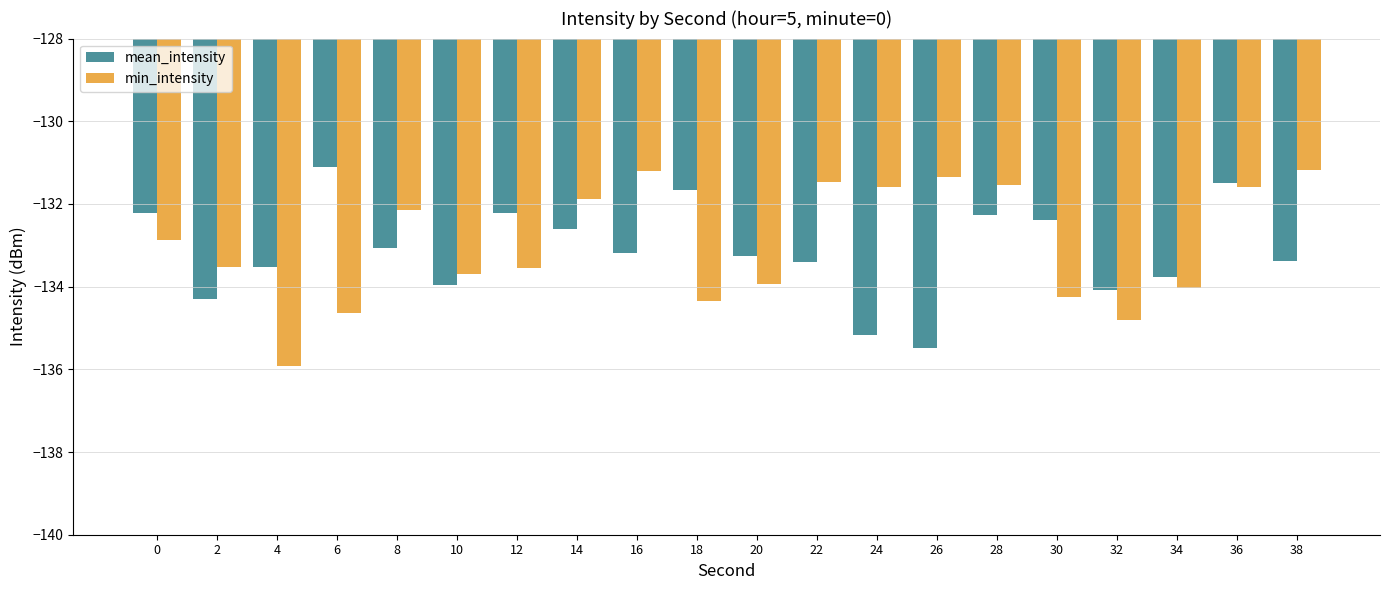

What is the value of the min_intensity bar at the 2nd from the left?

-133.5